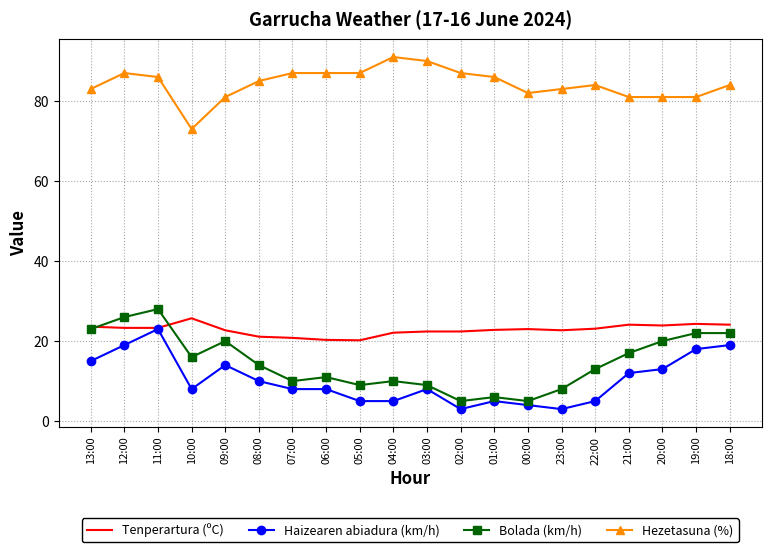

At which category does the chart reach its peak across all series?

04:00